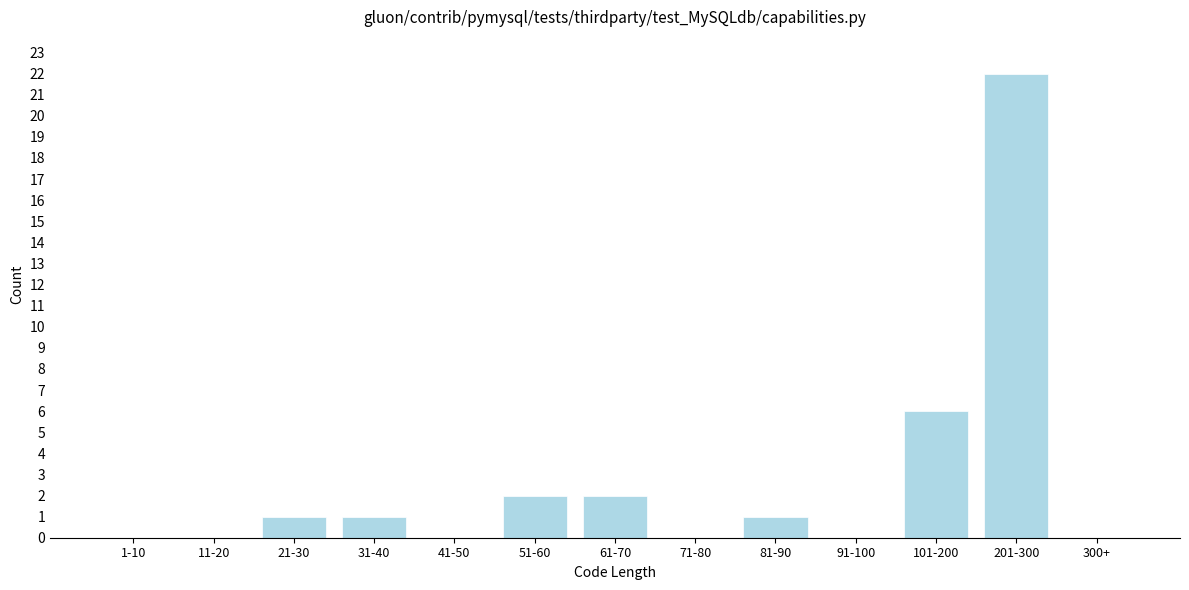

Reading left to right, extract all data points from this chart.

1-10=0	11-20=0	21-30=1	31-40=1	41-50=0	51-60=2	61-70=2	71-80=0	81-90=1	91-100=0	101-200=6	201-300=22	300+=0